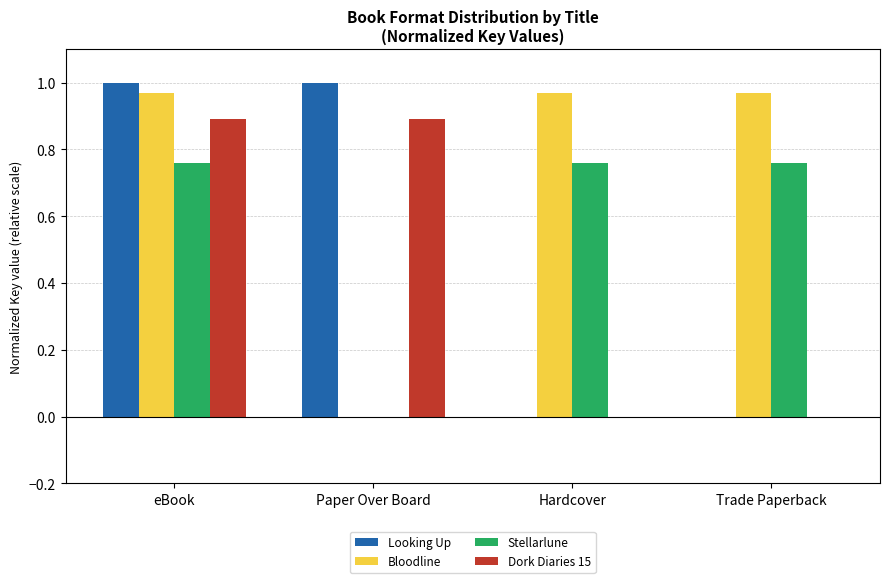

Between eBook and Trade Paperback, which series saw the biggest shift?

Looking Up